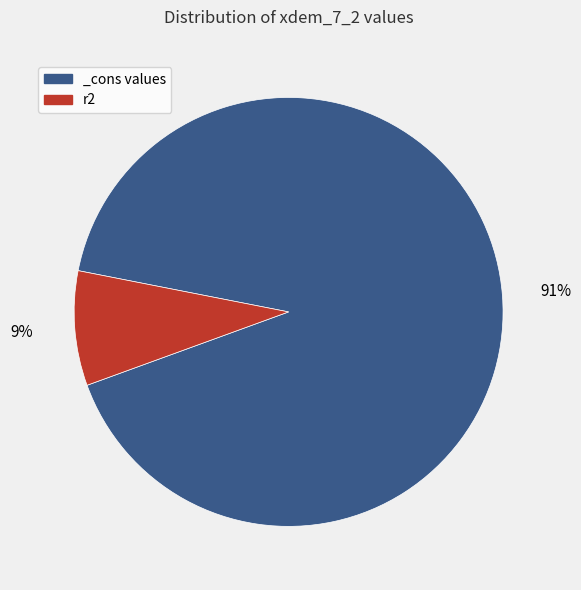

To the nearest percent, what is the average slice percentage?

50%